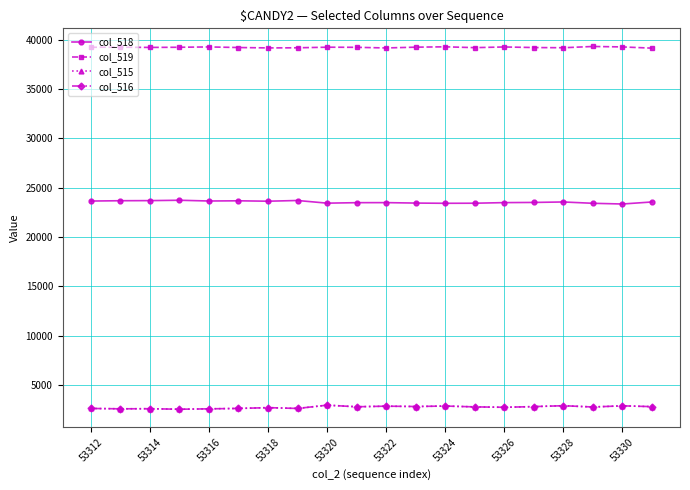

Which series has the largest total across all categories?

col_519